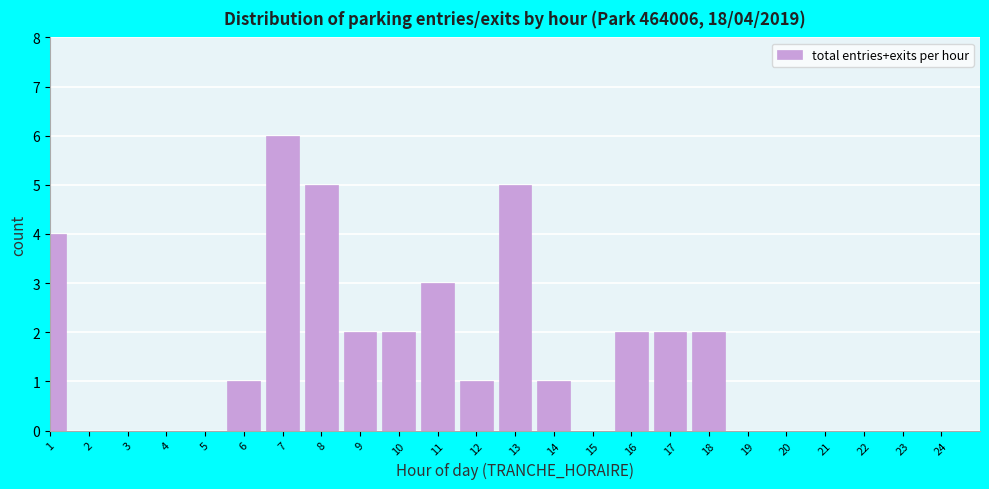

Reading left to right, extract all data points from this chart.

1=4	2=0	3=0	4=0	5=0	6=1	7=6	8=5	9=2	10=2	11=3	12=1	13=5	14=1	15=0	16=2	17=2	18=2	19=0	20=0	21=0	22=0	23=0	24=0